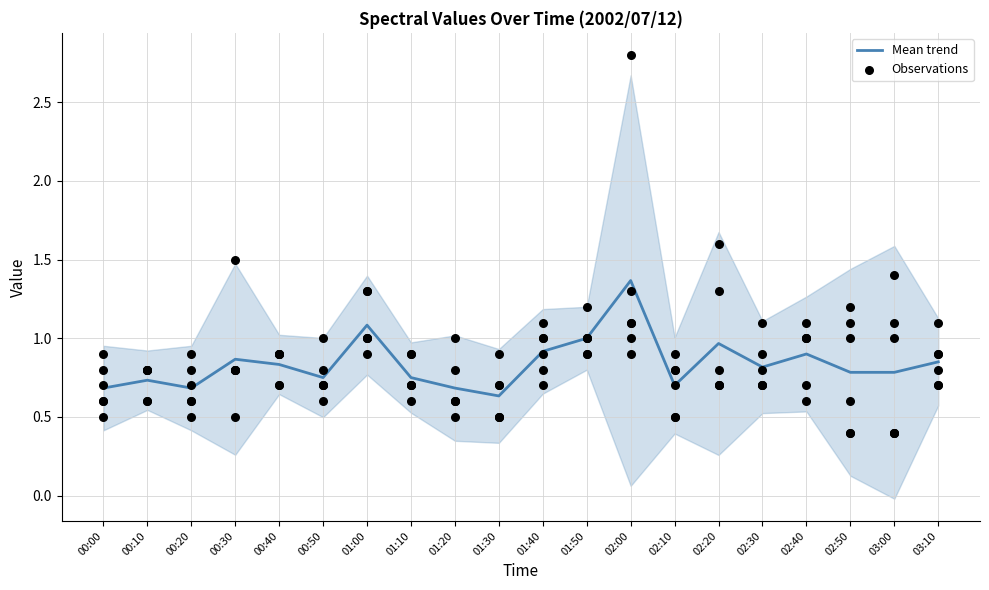

Between 02:30 and 00:30, which is larger?

00:30